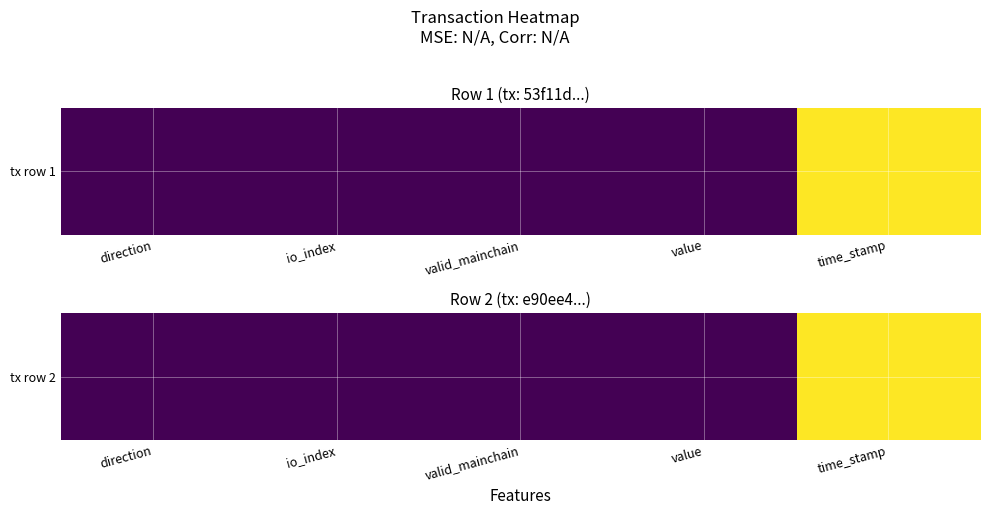

Reading left to right, transcribe all the data shown in this chart.

direction=0.0	io_index=0.0	valid_mainchain=0.0	value=0.0	time_stamp=1.0